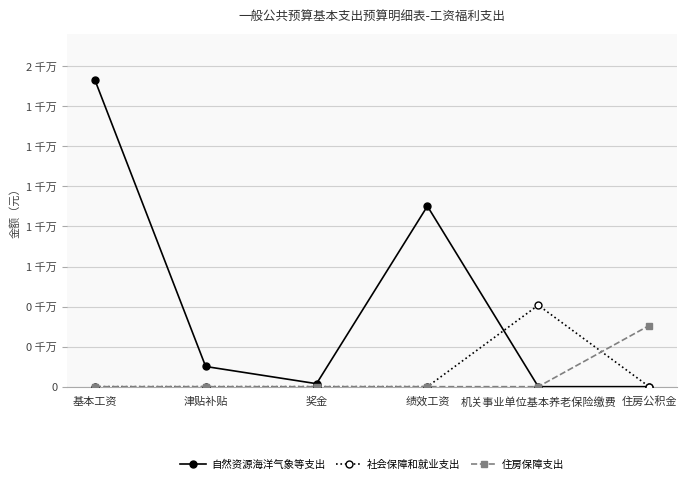

Where does the 自然资源海洋气象等支出 series first go above 1007616?

基本工资